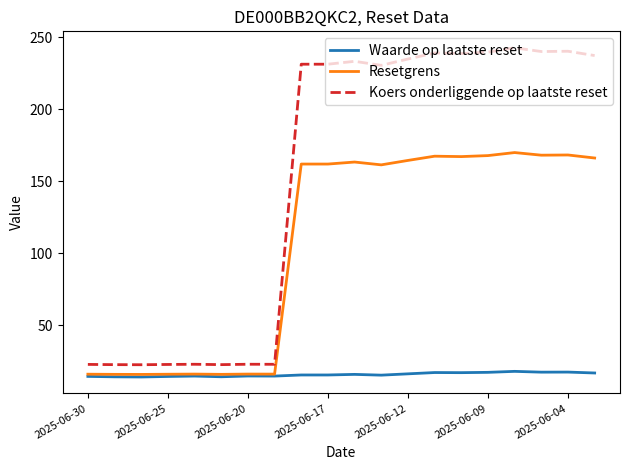

List the series in order of their peak value, highest first.

Koers onderliggende op laatste reset, Resetgrens, Waarde op laatste reset